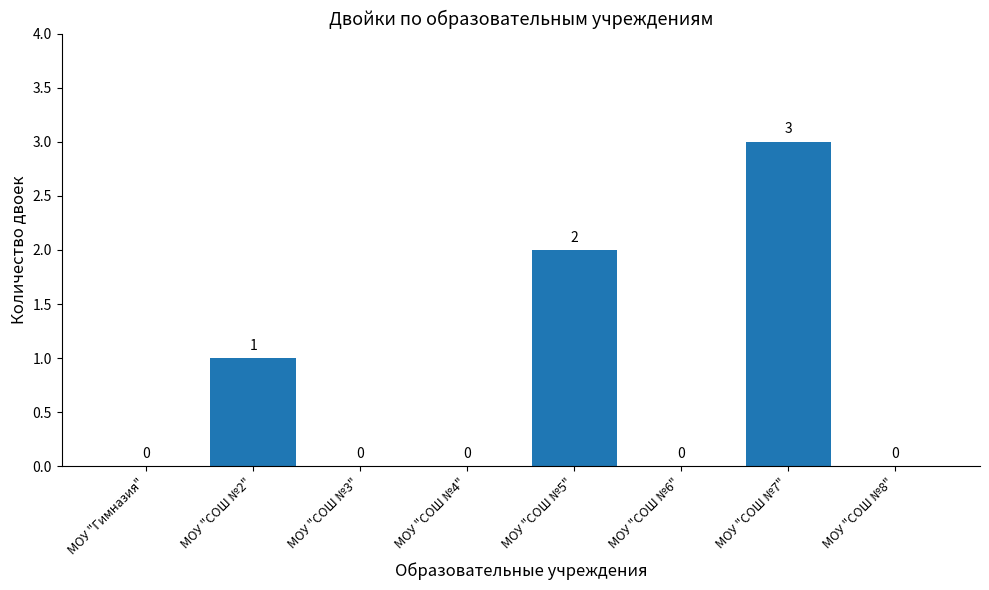

Are the bars grouped side by side (vs. stacked)?

No